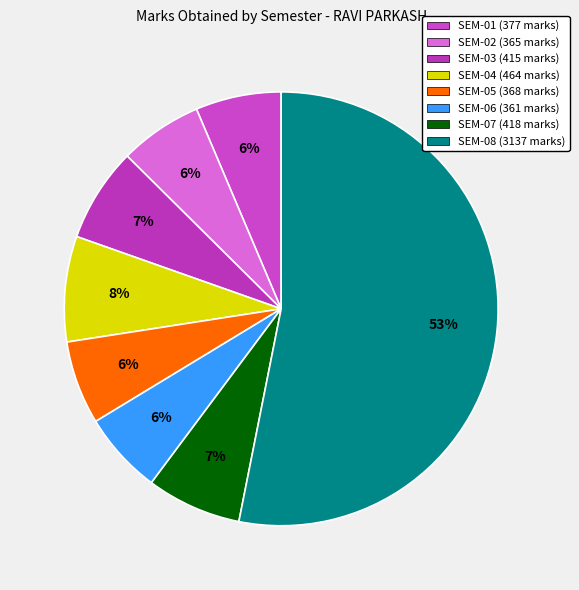

Does SEM-07 account for over 50% of the chart?

No